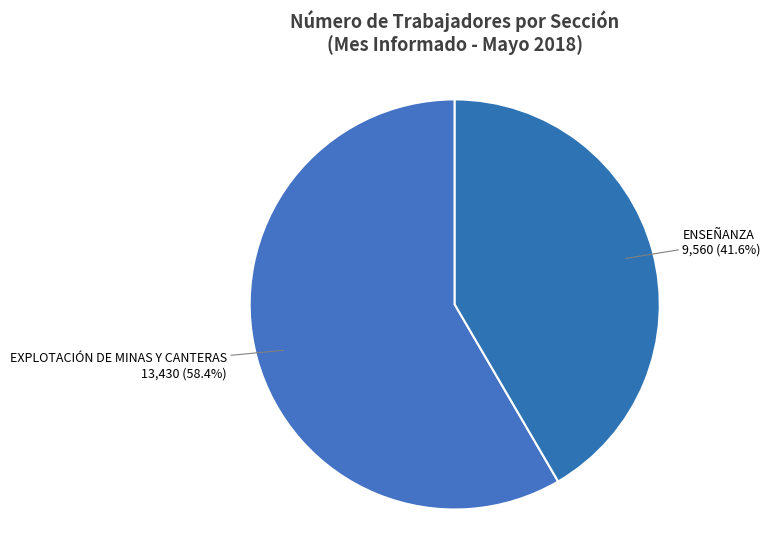

Which has a higher value, EXPLOTACIÓN DE MINAS Y CANTERAS or ENSEÑANZA?

EXPLOTACIÓN DE MINAS Y CANTERAS